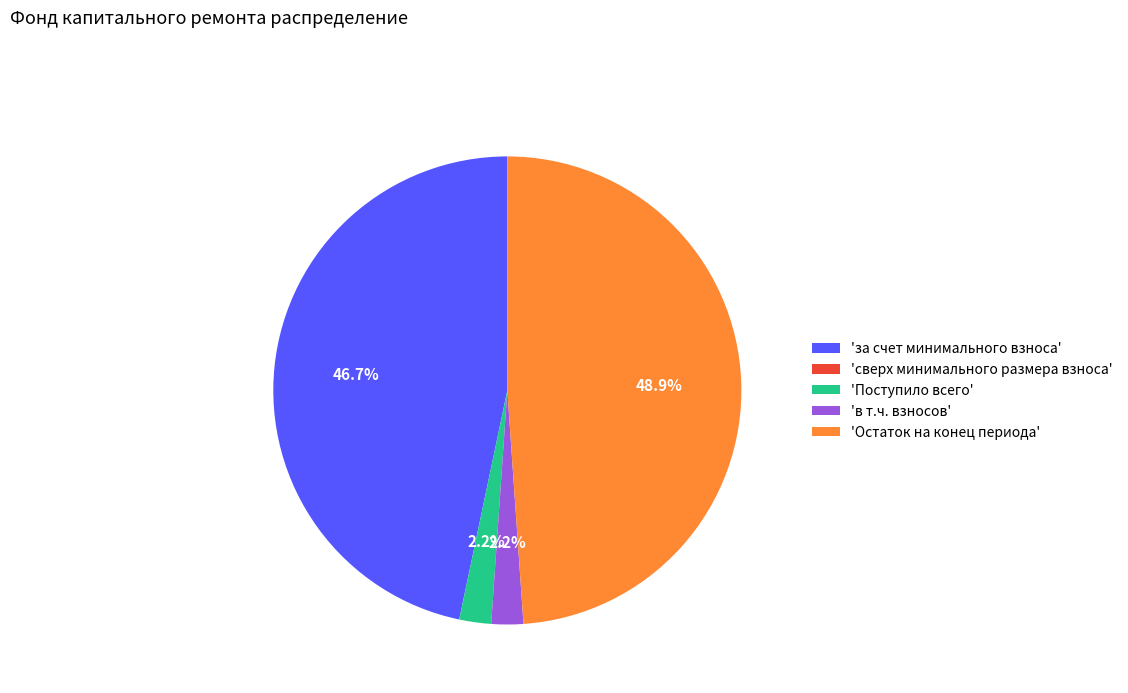

How much of the chart is everything except 'Остаток на конец периода'?

51.1%